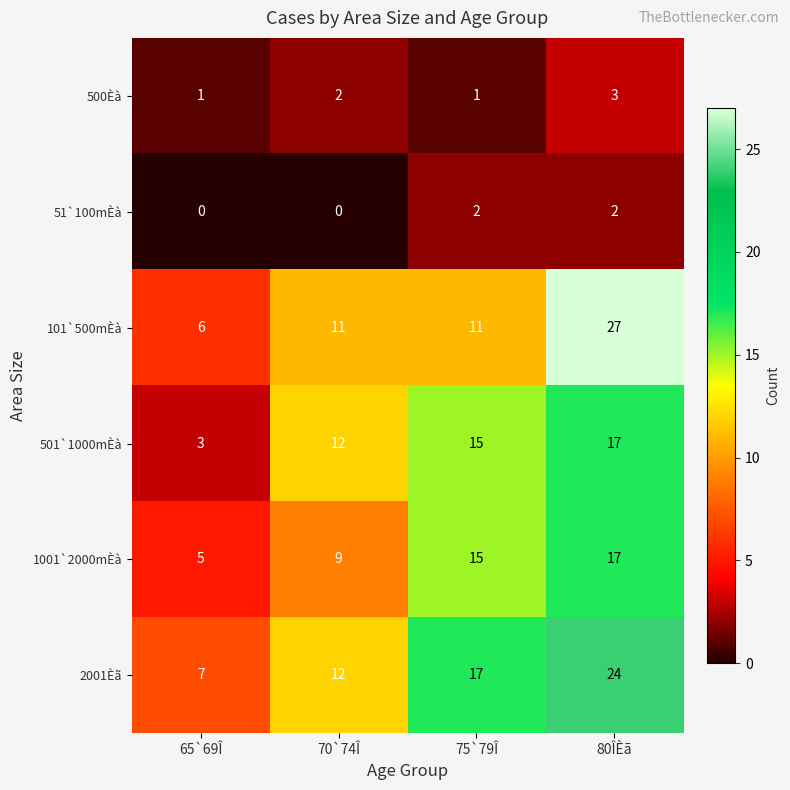

Which series changed the most between 65`69Î and 75`79Î?

501`1000mÈà